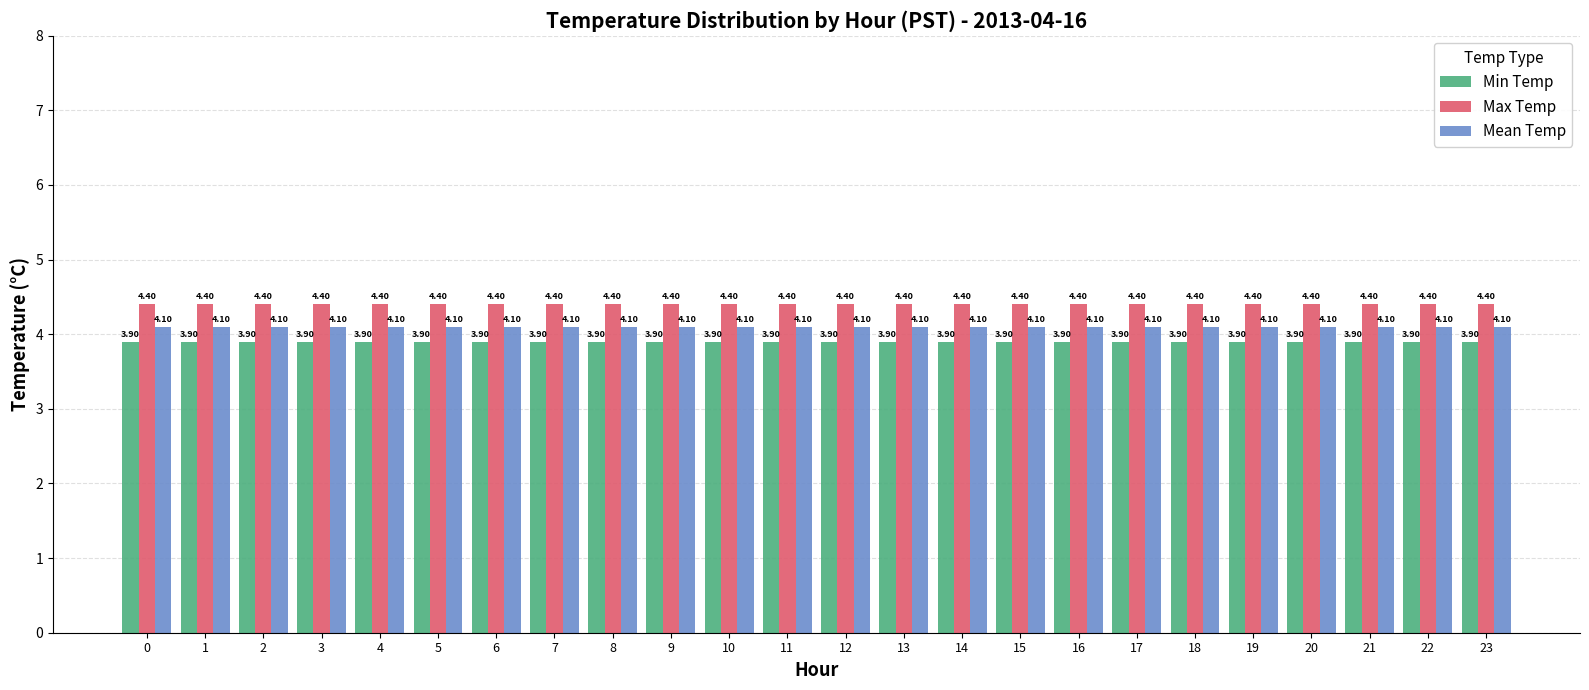

What is the spread (max minus min) of values at 7?

0.5